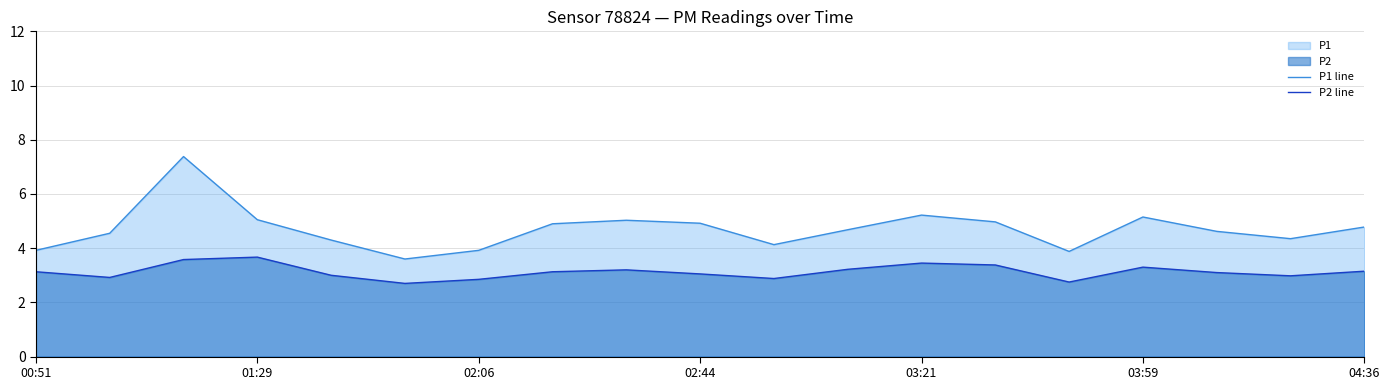

Does the chart display data point markers on the line(s)?

No